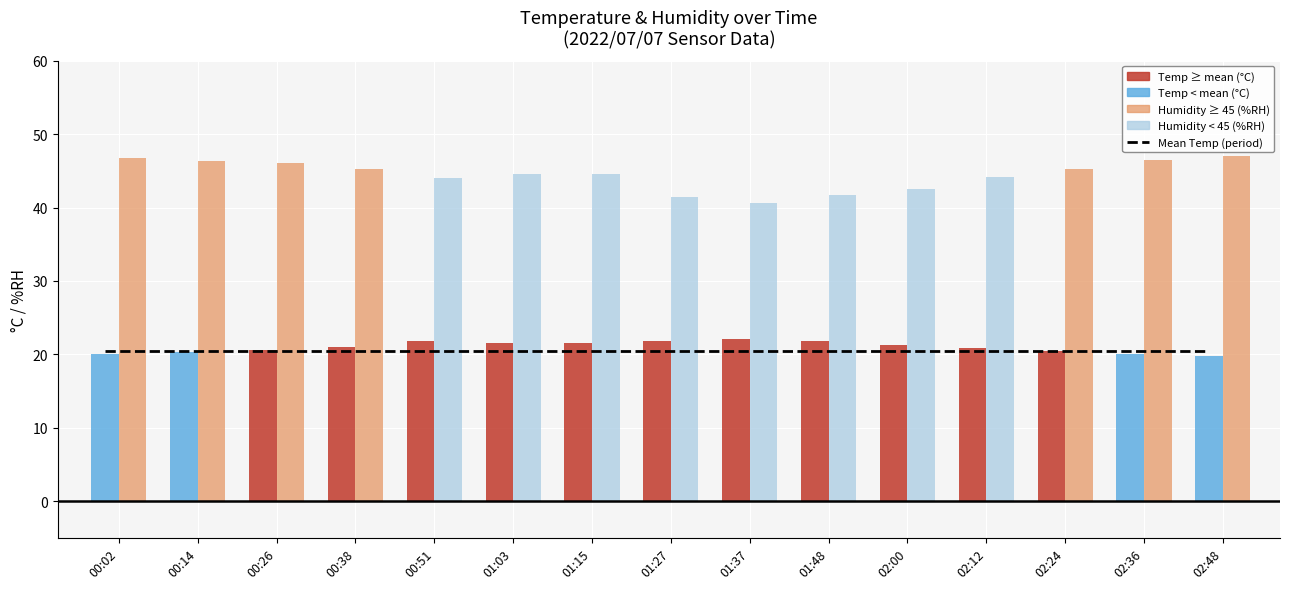

What position from the right is 02:00?

5